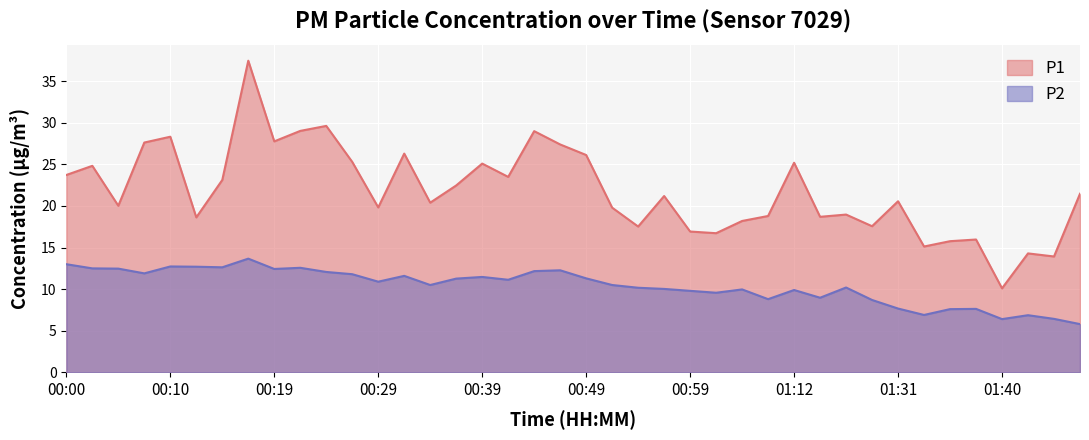

True or false: P2 has a value of 9.9 at 01:12.

True